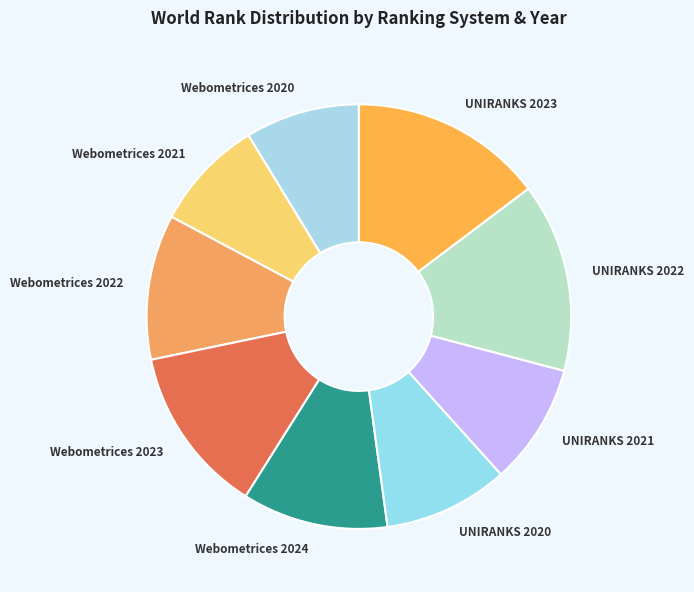

The Webometrices 2021 slice represents 9% of the pie. True or false?

True